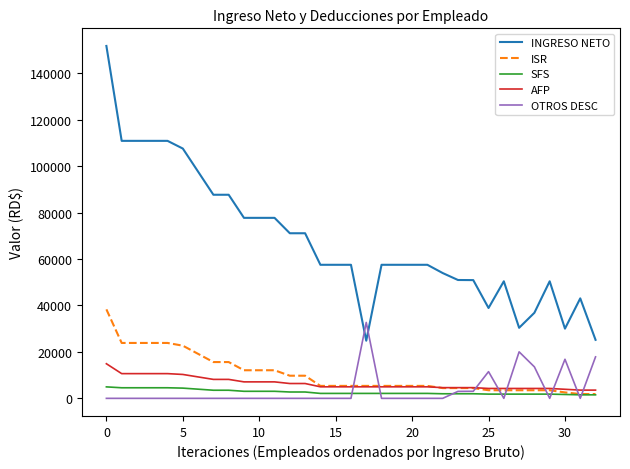

Which series has the largest total across all categories?

INGRESO NETO